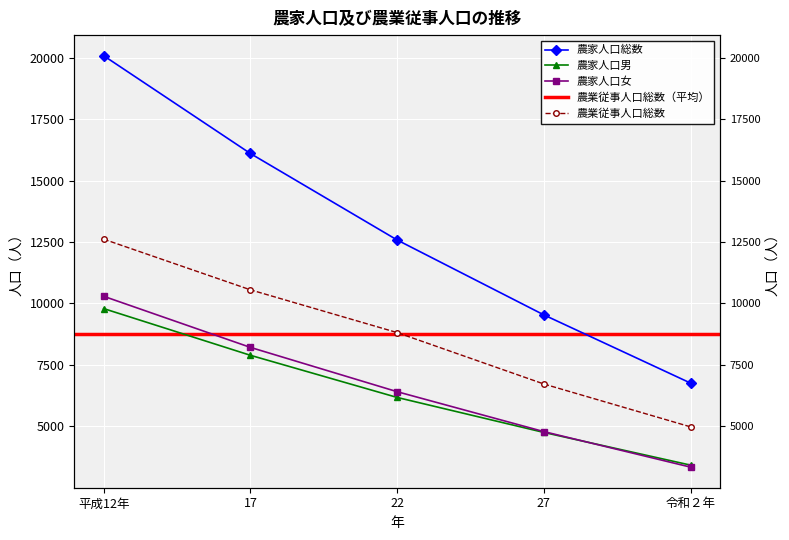

The 農家人口男 series shows 4697 at 令和２年. True or false?

False